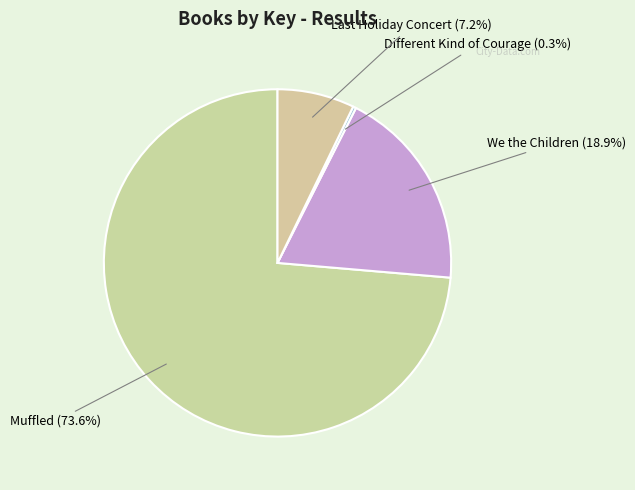

To the nearest percent, what is the difference between the Muffled and Different Kind of Courage slice percentages?

73%